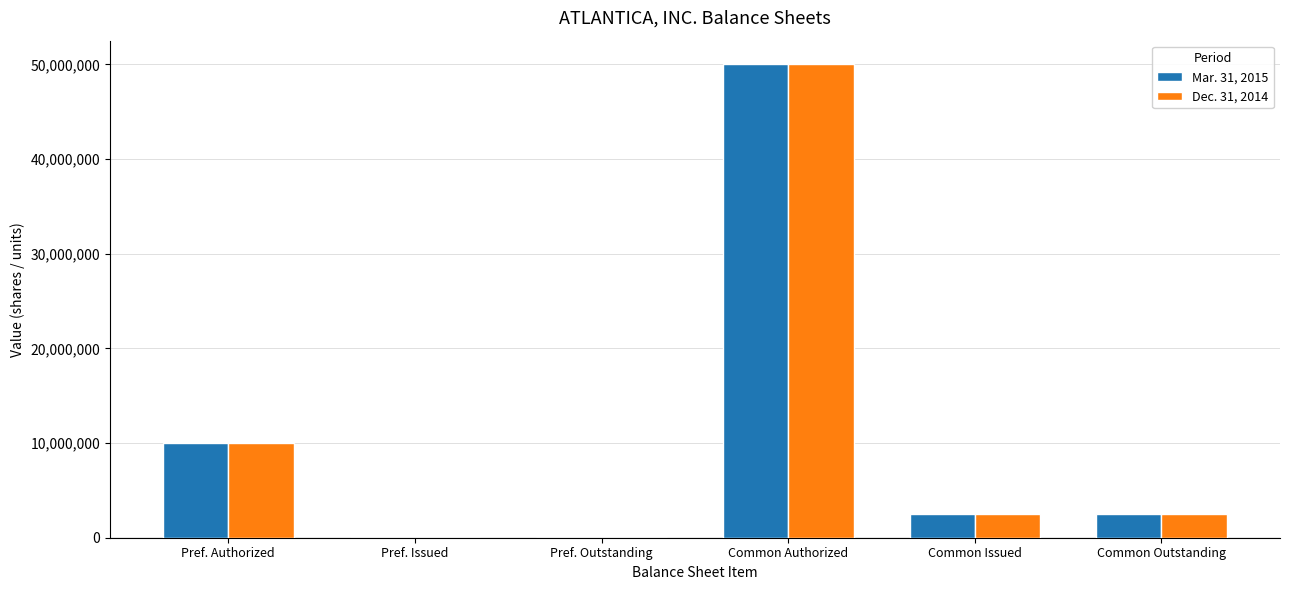

At which category is the sum across all series the highest?

Common Authorized